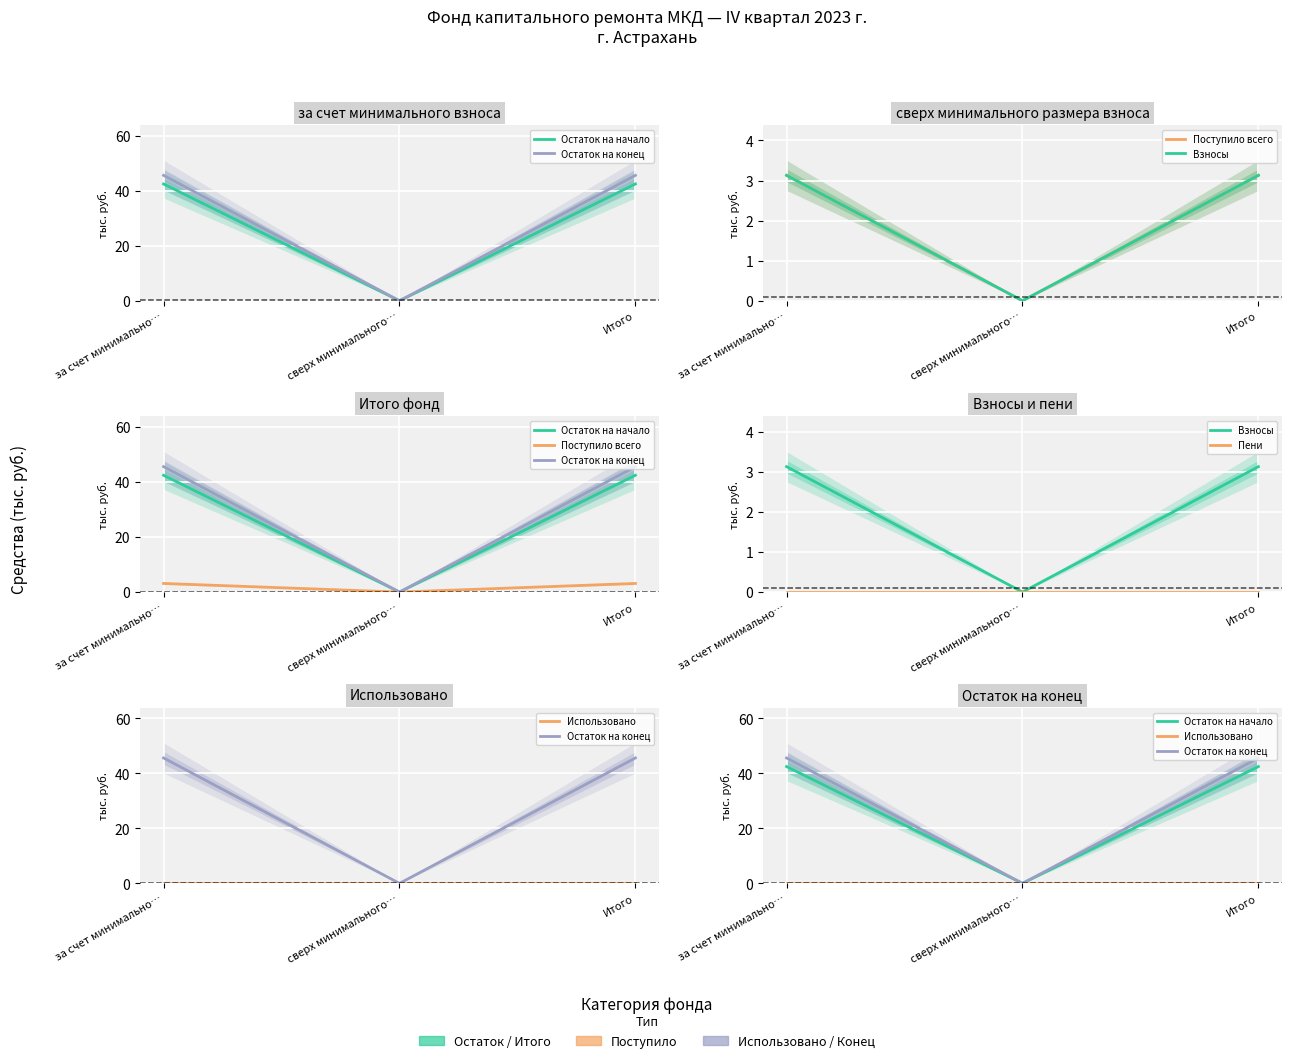

What is the total value across all series at за счет минимально…?

94.3